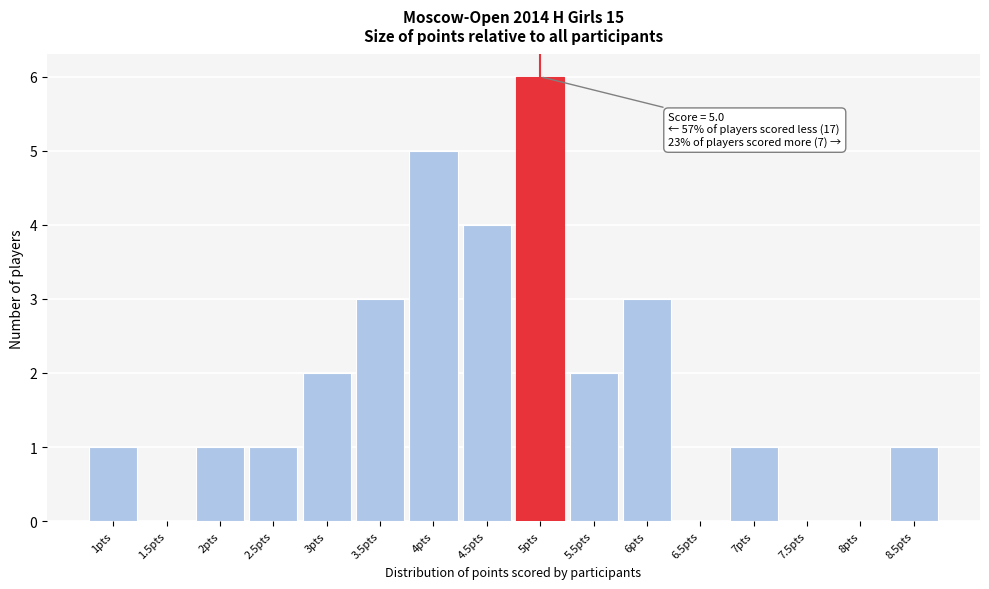

Over which range of the x-axis is the bar tallest?

4.75 to 5.25